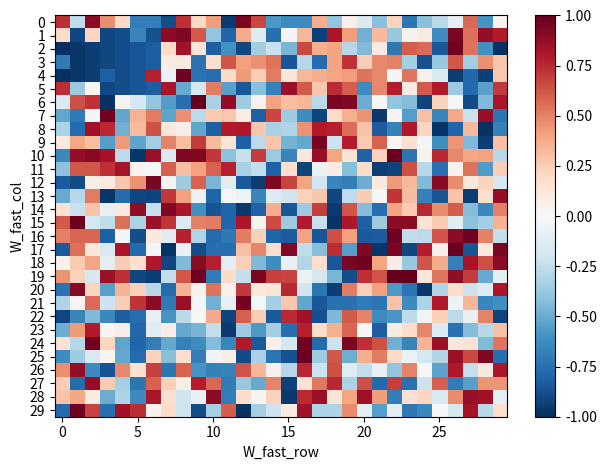

Reading left to right, what are all the values shown in this chart?

0: 0.7	-0.3	0.9	0.5	0.2	-0.7	-0.7	-0.9	0.7	0.2	0.4	-1.0	0.9	0.7	-0.6	-0.6	-0.6	0.4	-0.4	0.0	-0.1	-0.4	0.2	-0.7	-0.4	-0.3	-0.1	0.6	-0.6	0.0
1: 0.2	-0.9	0.2	-0.9	-0.9	-0.7	-0.9	0.9	0.9	0.6	-0.4	-0.8	0.4	-0.1	-0.8	-0.0	0.3	-0.9	0.8	0.4	-0.5	0.3	-0.4	0.0	0.1	-0.6	0.9	0.6	0.9	0.8
2: -1.0	-1.0	-0.9	-0.9	-0.9	-0.9	-0.8	0.2	0.8	0.1	-0.8	-0.6	-0.9	-0.3	-0.2	-0.5	0.7	0.4	0.4	-0.3	-0.4	0.1	-0.7	0.6	0.6	-0.9	1.0	0.5	-0.6	-1.0
3: -0.7	-1.0	-0.9	-0.9	-0.9	-0.9	-0.8	0.1	0.1	-0.7	0.2	0.6	0.4	0.5	0.5	-0.9	-0.3	-0.8	0.4	0.7	0.2	0.5	0.5	-0.3	-0.9	-0.4	0.6	-0.3	0.5	0.3
4: -1.0	-1.0	-0.9	-0.8	-0.9	-0.9	0.8	-0.1	1.0	-0.7	-0.8	0.2	0.4	0.2	0.5	0.1	0.3	0.4	0.4	0.4	0.5	0.5	-0.0	0.5	0.0	-0.1	-0.9	-0.8	-0.9	0.3
5: 0.7	-0.4	0.0	-0.9	-0.9	-0.9	-0.8	0.8	-0.5	-0.2	0.5	-0.5	-0.8	-0.4	-0.7	0.9	0.6	0.3	0.7	0.6	-0.6	0.5	0.8	0.1	0.6	0.8	-0.4	-0.8	-0.5	0.7
6: -0.1	0.6	0.7	-1.0	0.0	-0.2	-0.4	-0.6	-0.8	1.0	-0.3	0.9	-0.4	0.0	0.4	0.3	0.3	-0.3	0.9	0.9	-0.5	-0.0	-0.4	-0.4	-0.9	0.2	0.0	-0.9	-0.4	0.8
7: -0.5	-0.7	-0.0	1.0	-0.5	0.3	0.5	-0.5	0.5	-0.3	0.3	0.3	0.1	-0.8	0.7	-0.4	-0.6	-0.9	0.2	0.4	0.4	-1.0	0.0	-0.5	0.3	-0.7	0.4	-0.2	0.9	-0.7
8: -0.3	-0.8	0.8	0.8	-0.5	0.3	0.6	0.1	0.1	-0.5	-0.8	0.8	0.8	0.3	-0.3	-0.3	0.5	0.8	0.8	0.6	0.3	-0.8	-0.7	0.8	0.2	-1.0	-0.8	0.3	-1.0	-0.7
9: 0.1	0.4	0.3	-0.6	0.4	-0.5	-0.3	0.5	0.3	0.7	0.3	0.1	-0.8	-0.3	0.3	-0.5	-0.5	0.9	-0.2	0.8	0.3	0.6	0.0	0.2	-0.0	-0.6	0.4	-0.4	-1.0	0.3
10: -0.6	0.9	0.9	0.8	-0.3	-1.0	0.9	-0.1	0.9	0.9	0.7	-0.4	-0.2	0.7	-0.4	-0.7	0.1	0.9	0.4	0.1	-0.8	0.2	1.0	-0.7	0.0	0.8	0.5	0.4	0.4	-0.3
11: -0.4	0.6	0.6	0.7	0.8	0.0	0.0	0.6	0.3	0.4	0.6	0.8	-0.3	-0.2	-0.8	0.2	-0.9	-0.1	0.1	-0.4	0.2	-0.9	-0.9	0.6	-0.3	-0.7	0.0	0.5	-0.6	0.2
12: -0.8	-0.9	0.1	0.1	0.3	0.5	1.0	0.0	-0.4	0.6	-0.5	-0.1	-0.8	-0.9	0.9	0.7	0.4	-0.2	-0.7	-0.7	-0.5	0.1	0.4	0.3	-0.4	0.9	0.5	0.1	0.2	-0.2
13: -0.5	-0.3	0.5	-1.0	-0.8	-0.9	-0.9	0.7	0.4	-0.1	-0.8	-0.0	-0.1	-0.7	-0.1	-0.2	0.2	0.3	-0.9	-0.3	0.3	0.0	0.7	0.3	-0.7	-0.9	0.3	-0.9	0.2	0.9
14: 0.2	-0.2	0.3	-0.1	0.1	0.9	-0.2	0.9	0.8	-0.6	-0.9	-0.8	-1.0	-0.8	0.4	-0.9	-0.4	0.7	-1.0	0.6	-0.4	-0.8	0.4	0.3	0.8	0.5	0.6	-0.4	-0.6	0.5
15: 0.6	1.0	-0.2	-0.3	0.6	-0.3	0.9	0.7	-0.1	0.5	0.5	-0.8	0.8	0.0	0.7	-0.4	0.8	-0.2	-1.0	0.8	-0.8	-0.4	0.9	0.9	0.1	0.3	-0.1	-0.4	-0.3	0.3
16: 0.5	0.6	0.6	-0.8	-0.0	-0.9	0.1	-0.1	0.8	-0.3	-0.8	-0.7	0.5	0.2	-0.8	-0.8	0.4	-0.9	0.6	0.4	-0.8	-0.8	1.0	-0.3	-0.3	0.6	0.9	1.0	0.5	-0.2
17: -0.8	0.6	0.1	-0.2	0.8	-0.8	-0.0	-1.0	-0.1	-0.9	-0.8	-0.8	0.3	0.5	0.2	0.9	-0.3	-0.4	0.7	-0.6	0.9	-1.0	0.9	-0.9	0.8	0.1	1.0	-0.9	0.1	0.9
18: 0.0	0.3	0.4	-0.1	0.3	0.2	0.8	-0.9	-0.4	0.9	0.8	-0.1	0.2	-0.4	-0.6	-0.1	-0.3	0.2	-0.8	0.9	1.0	0.4	0.1	-0.4	0.6	0.4	-0.7	0.8	0.6	0.9
19: 0.5	0.2	-0.2	0.9	0.7	-0.9	-0.9	-0.2	0.6	1.0	-0.7	0.2	-0.2	0.9	0.7	0.7	-0.1	-0.2	-0.5	-0.9	0.7	0.6	1.0	1.0	0.1	0.5	0.9	0.7	-0.5	-0.1
20: -0.7	0.9	0.2	-0.5	0.3	0.2	-0.3	-0.8	0.3	0.0	0.5	0.0	0.7	0.1	0.1	0.8	-0.2	-0.7	-0.9	0.5	0.2	0.4	-0.6	-0.7	-1.0	-0.3	0.2	-0.2	-0.1	0.8
21: -0.3	0.0	0.6	-0.2	0.2	0.7	0.9	-0.7	0.9	-0.0	-0.5	-0.1	1.0	-0.0	-0.3	0.3	-0.5	-0.8	-0.7	-0.7	-0.7	-0.7	0.3	-0.6	-0.3	0.8	-0.1	0.3	-0.7	-0.6
22: -0.9	-0.7	-0.4	-0.6	-0.8	-0.8	-0.1	-0.6	-0.3	0.0	0.4	-0.9	0.6	0.3	-0.8	0.7	0.8	-0.9	-0.4	0.6	0.5	-0.6	-0.6	-0.3	-0.0	0.2	-0.3	-0.1	0.5	-0.9
23: -0.5	0.4	0.8	0.0	0.1	-0.8	-0.1	0.1	-0.5	-0.5	-0.2	-1.0	-0.4	-0.6	-0.3	-0.8	0.8	0.2	0.4	0.6	-0.0	-0.8	0.1	0.2	0.5	-0.1	-0.7	-0.4	-0.3	0.3
24: 0.1	-0.3	1.0	0.2	-0.5	-0.8	-0.7	-0.5	-0.7	-0.6	-0.4	-0.7	0.8	-0.8	0.0	-0.2	1.0	-0.8	-0.2	0.9	0.7	0.6	-0.5	-0.7	0.3	0.9	0.1	0.1	-0.4	0.5
25: -0.6	-0.4	-0.1	0.0	-0.5	-0.8	0.2	-0.4	0.2	-0.7	-0.0	0.1	-0.9	-0.3	-0.7	-0.9	1.0	-0.4	0.6	-0.5	0.4	0.5	0.2	-0.1	-0.2	-0.3	0.9	0.7	0.9	-0.8
26: 0.5	0.9	-0.6	-0.9	0.5	0.1	0.7	-0.7	0.6	-0.6	-0.7	-0.7	0.6	0.3	0.0	-0.3	0.8	-0.2	0.6	-0.1	-0.2	-0.1	-0.4	0.5	0.0	-0.5	0.8	-0.2	0.1	0.8
27: 0.2	-0.8	0.9	0.3	-0.3	-0.7	0.6	0.2	0.1	0.8	0.6	-0.7	-0.4	-0.5	0.5	-0.9	0.1	0.5	0.8	-0.3	0.6	-0.8	0.7	-0.7	-0.2	0.6	-0.7	-0.5	0.4	0.4
28: 0.3	0.4	0.1	-0.5	-0.3	-0.6	0.8	0.2	-0.2	-0.1	0.9	-0.7	0.2	0.0	0.2	-1.0	0.7	0.9	0.1	0.4	0.8	0.4	-0.7	0.2	0.2	-0.2	0.5	0.9	0.9	-0.1
29: -0.8	1.0	0.7	-0.8	0.8	0.7	0.0	0.2	-0.2	-0.9	-0.3	0.6	-1.0	-0.3	-0.2	0.1	0.8	-0.3	-0.3	0.5	-0.1	-0.6	-0.1	-0.7	-0.6	-0.0	-0.2	0.8	-0.3	0.2